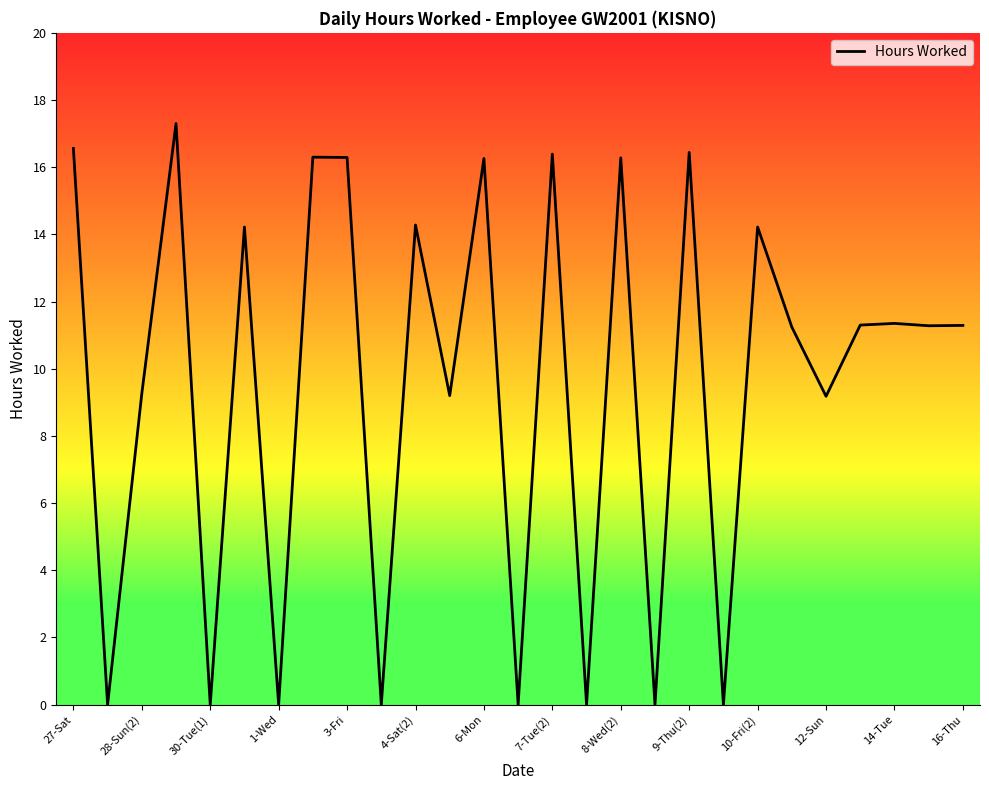

What is the difference between the maximum and minimum values?

17.3